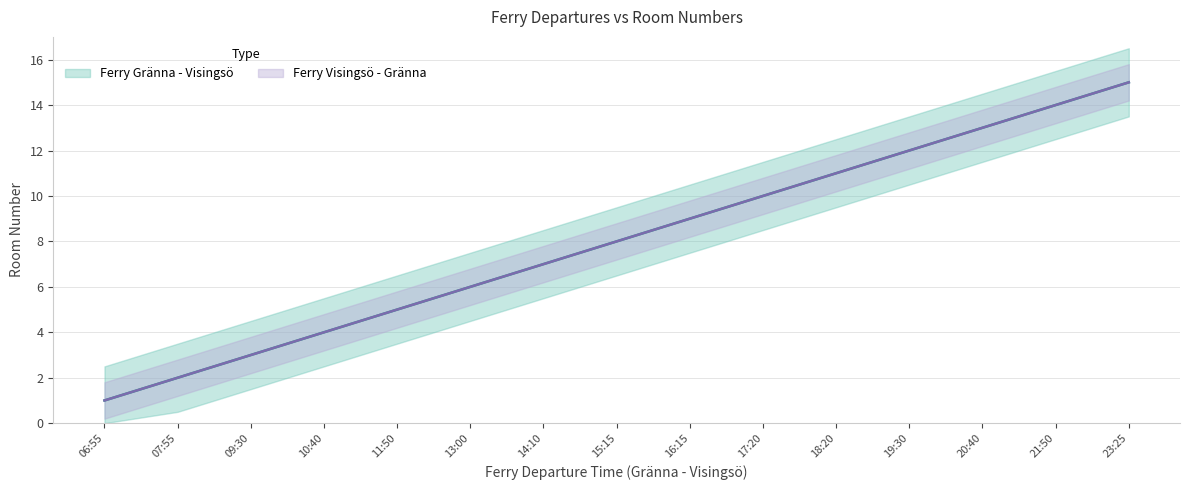

True or false: Ferry Gränna - Visingsö has a value of 12 at 19:30.

True